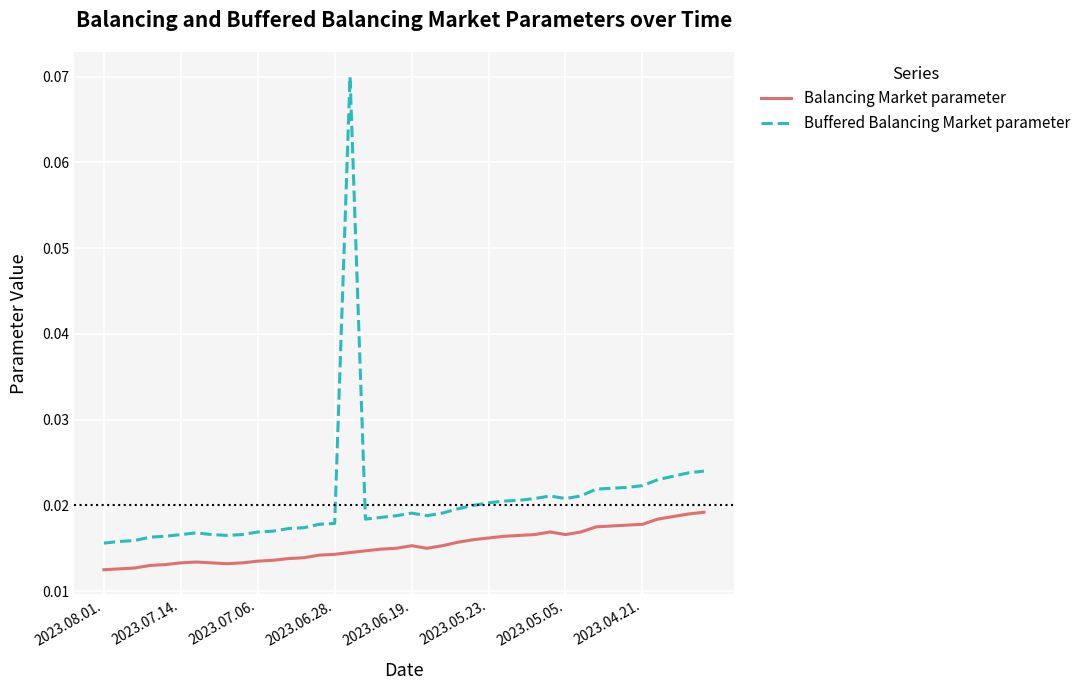

True or false: Buffered Balancing Market parameter and Balancing Market parameter intersect in this chart.

False